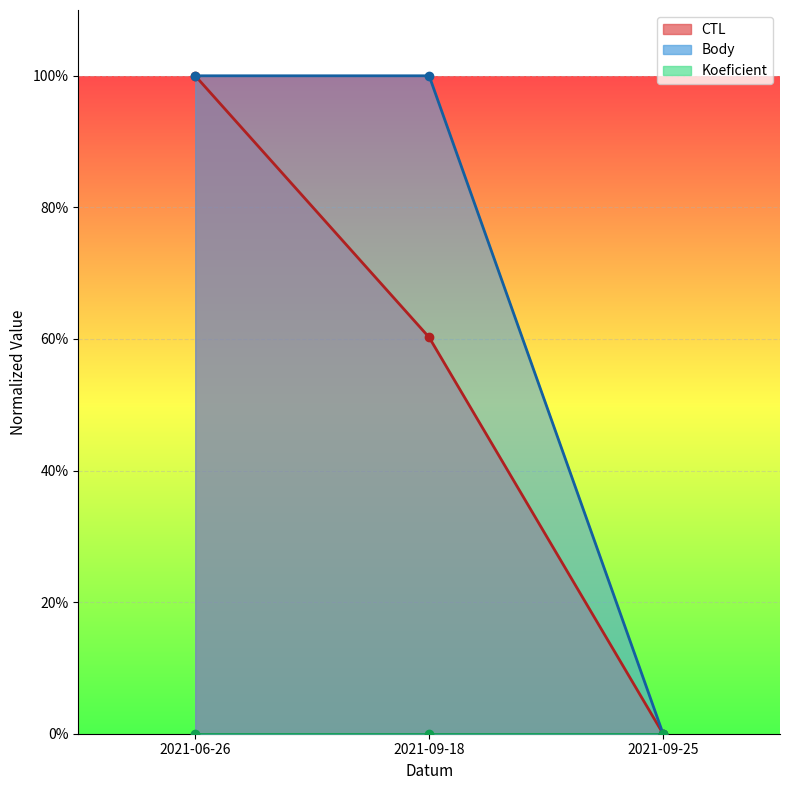

Which series has the largest total across all categories?

Body